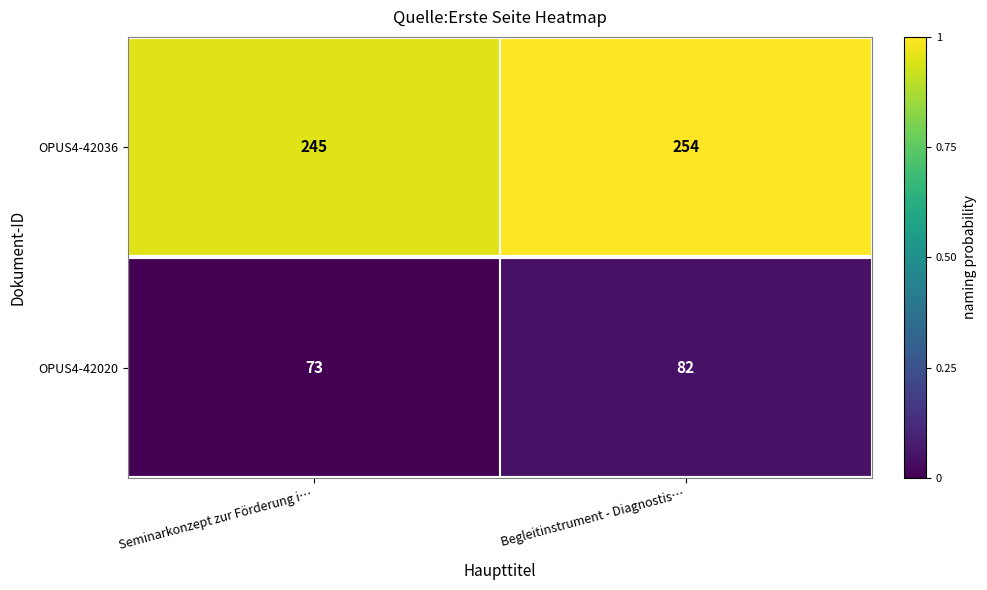

List the series in order of their peak value, highest first.

OPUS4-42036, OPUS4-42020